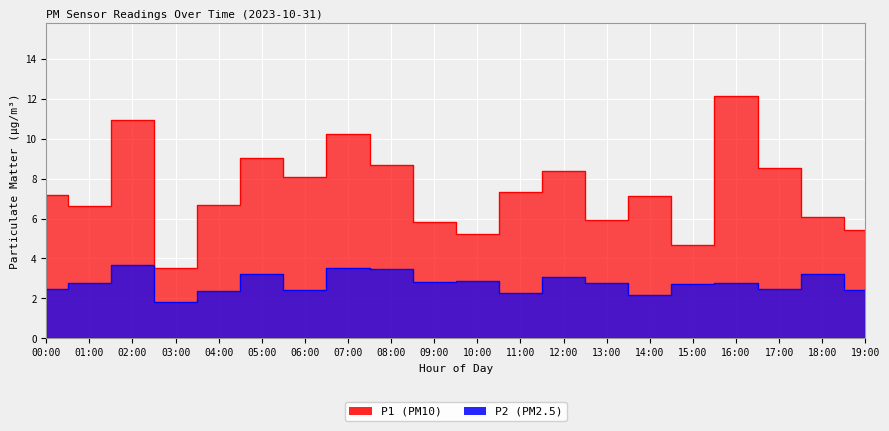

True or false: P2 and P1 cross at least once.

False